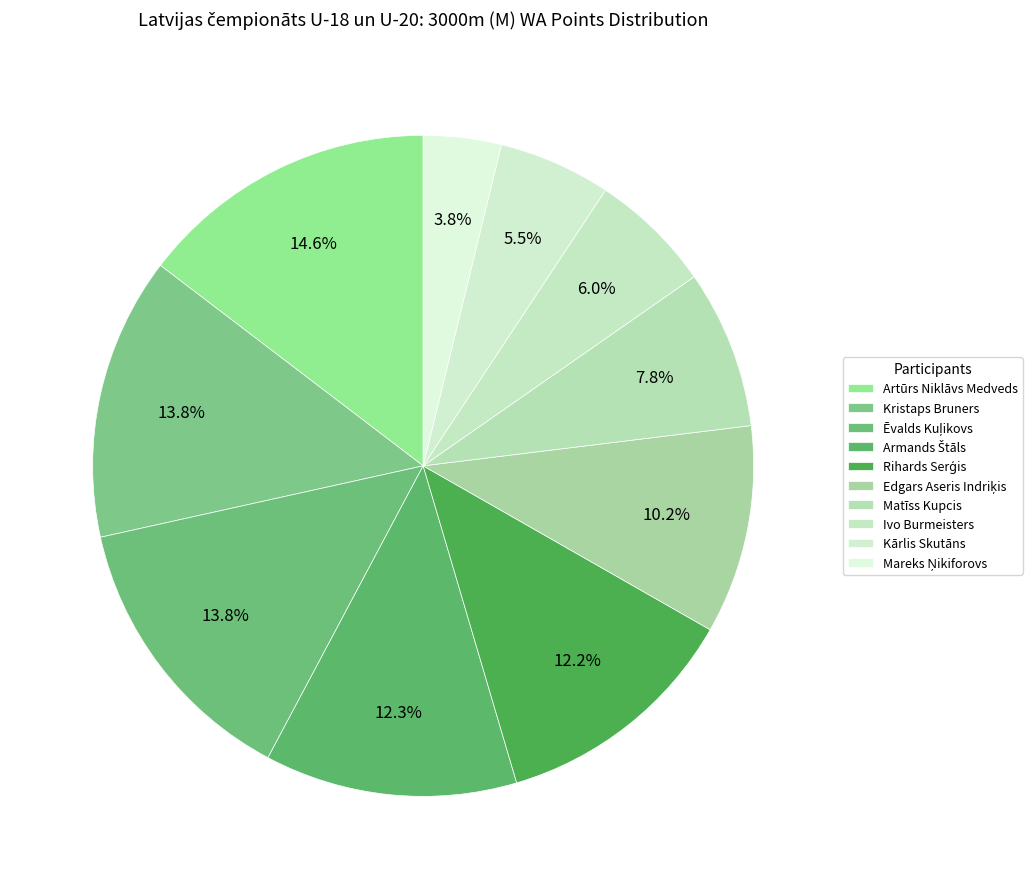

Is there a majority slice in this chart?

No